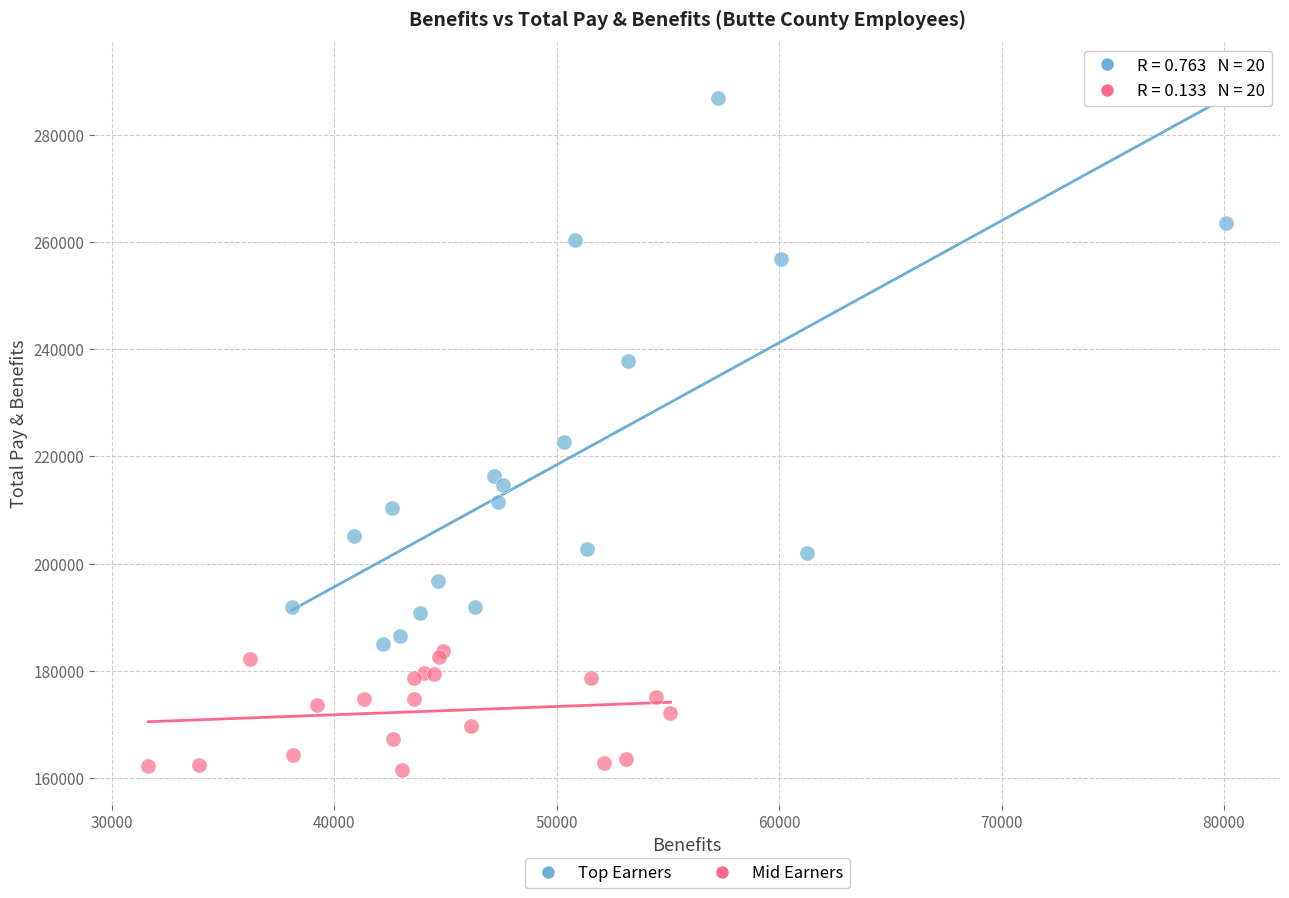

What are all the series names shown in the legend?

Top Earners, Mid Earners